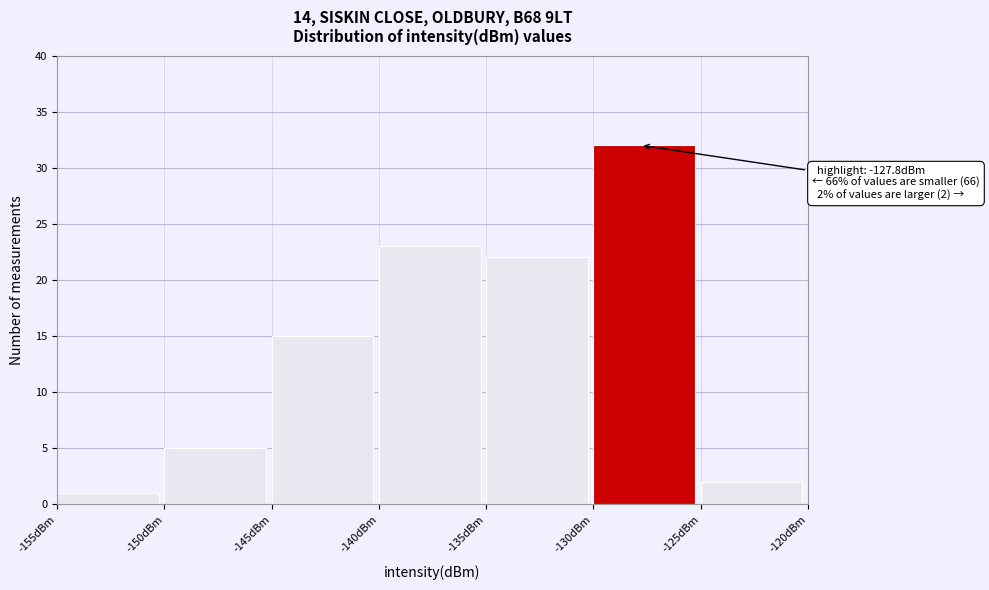

Over which range of the x-axis is the bar tallest?

-130 to -125